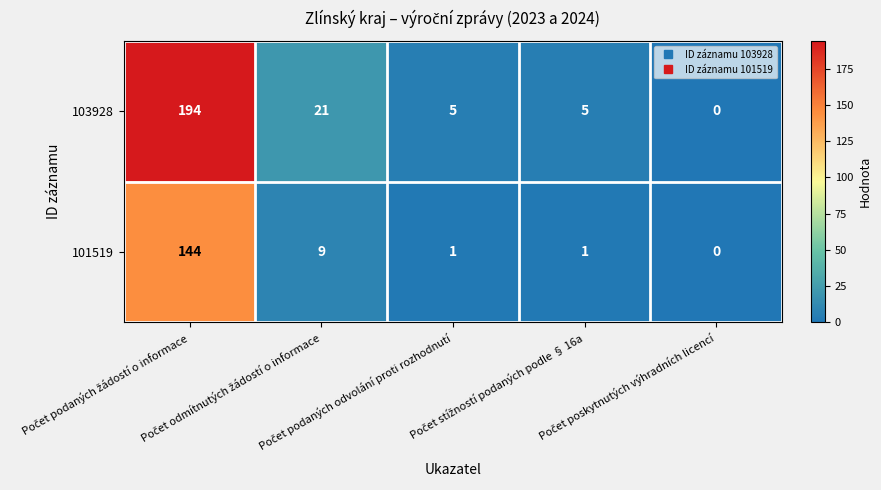

What is the greatest value displayed?

194